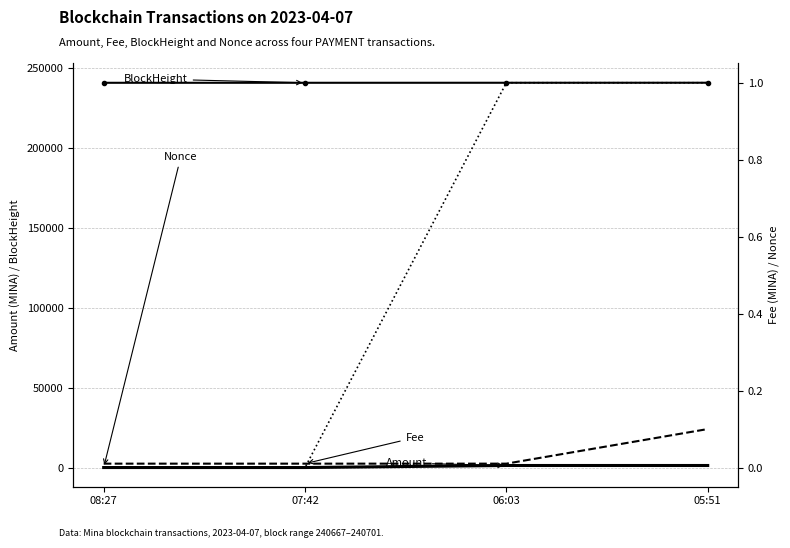

In Amount, how many points are lower than both neighbors (excluding endpoints)?

1